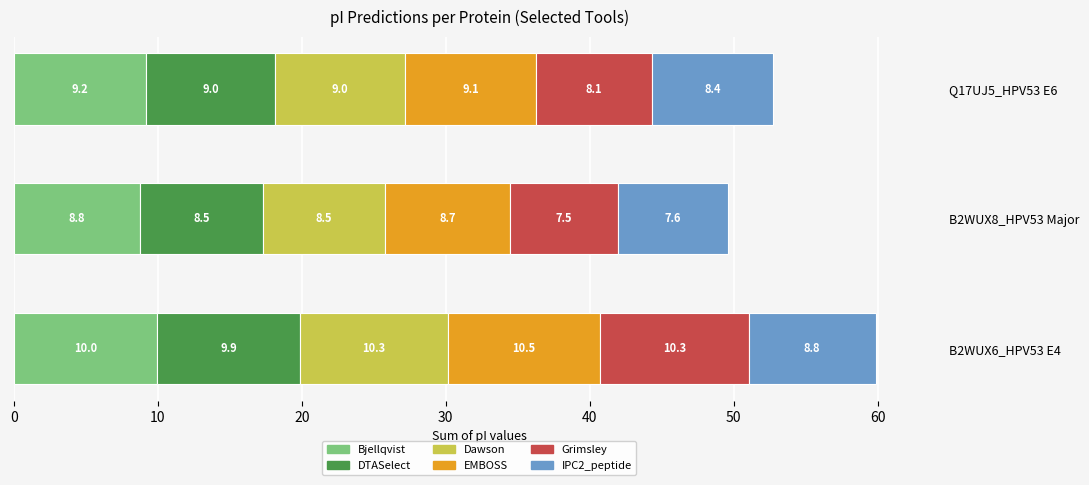

What is the maximum value shown in the chart?

10.5